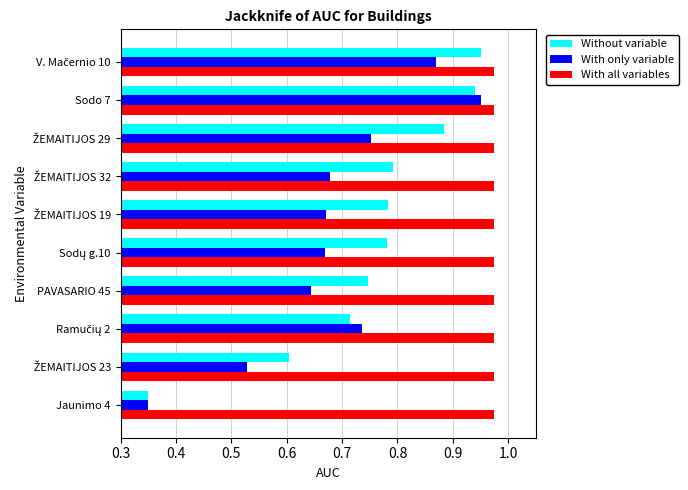

At which category is the sum across all series the highest?

Sodo 7